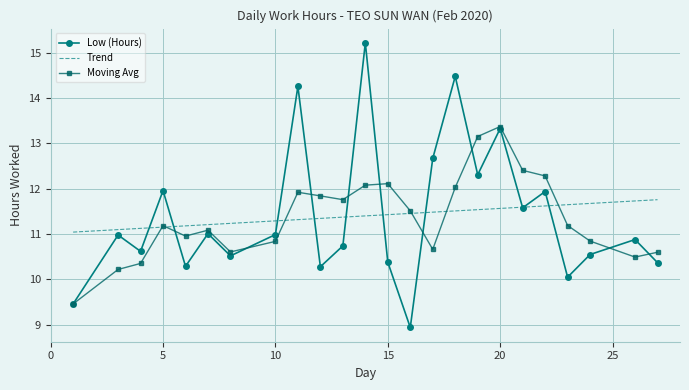

What is the lowest value of the Moving Avg series?

9.5